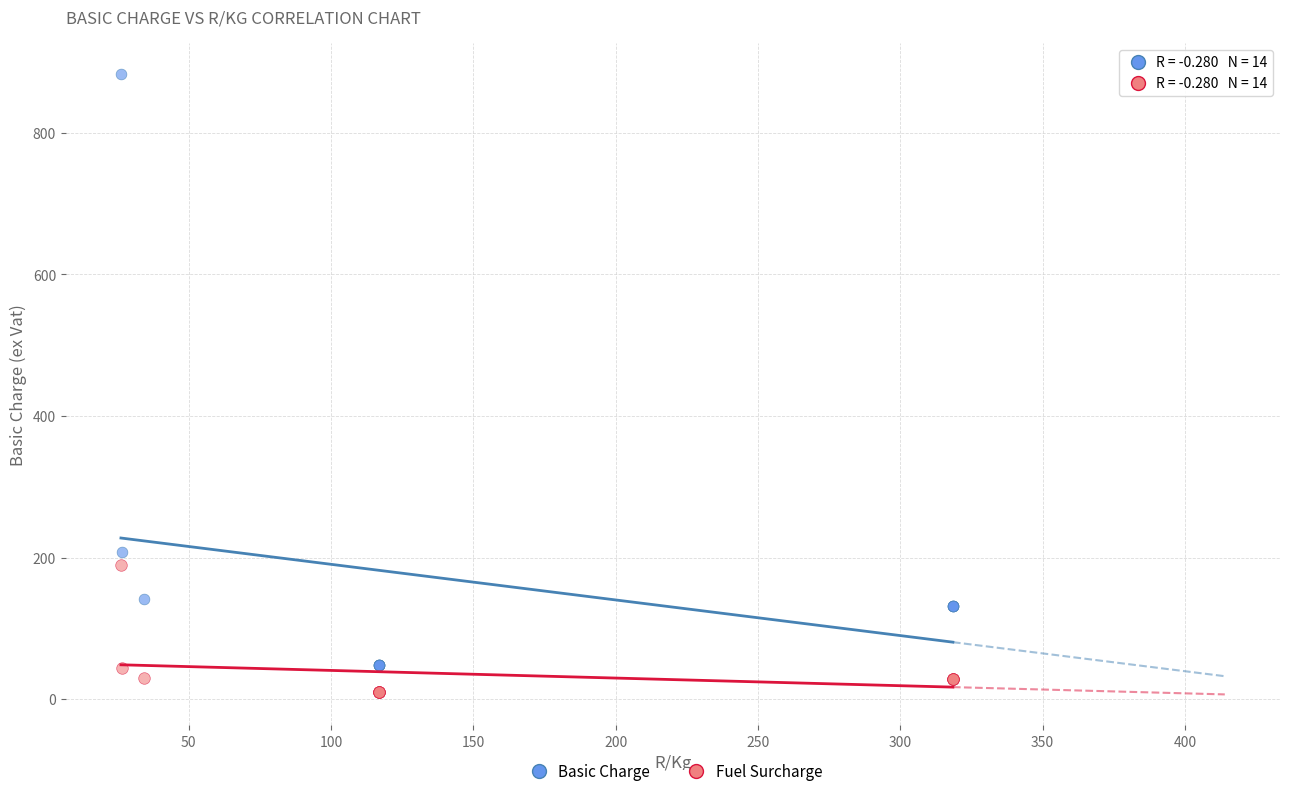

What are all the series names shown in the legend?

Basic Charge, Fuel Surcharge